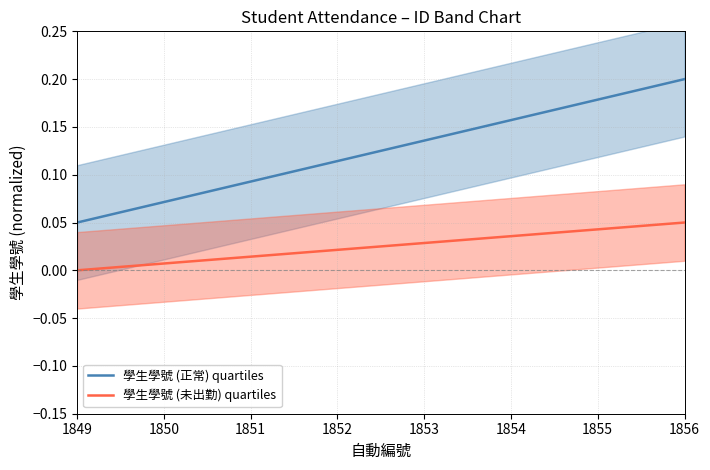

What are all the series names shown in the legend?

學生學號 (正常) quartiles, 學生學號 (未出勤) quartiles